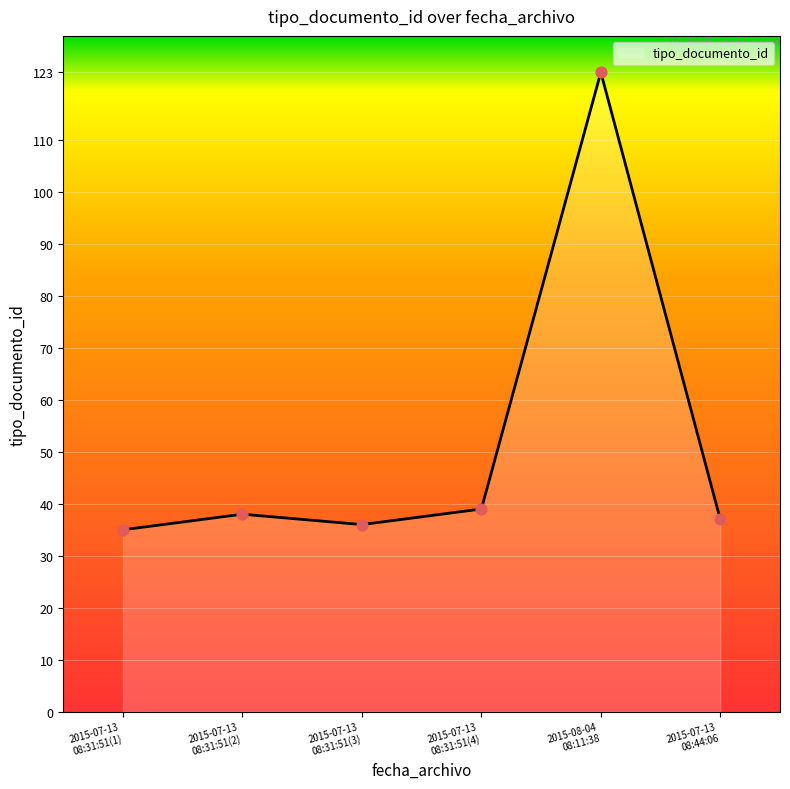

True or false: there are more than 0 points higher than both neighbors.

True